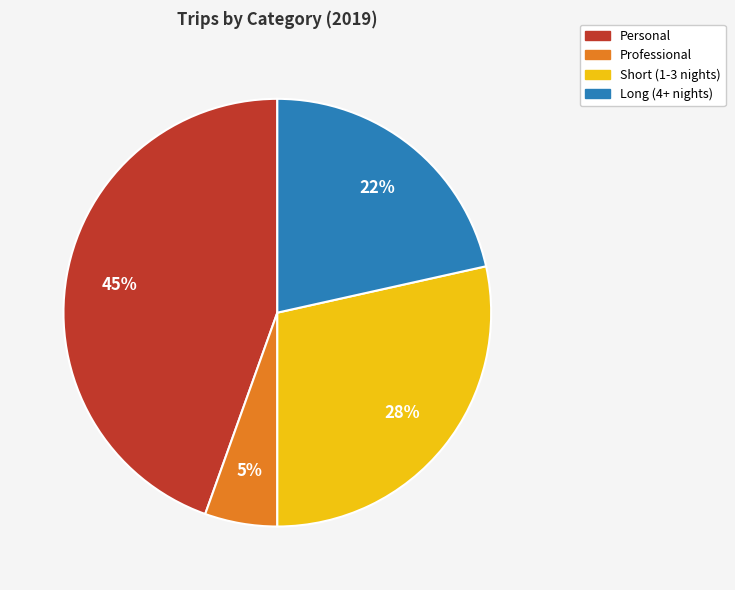

To the nearest percent, what is the average slice percentage?

25%